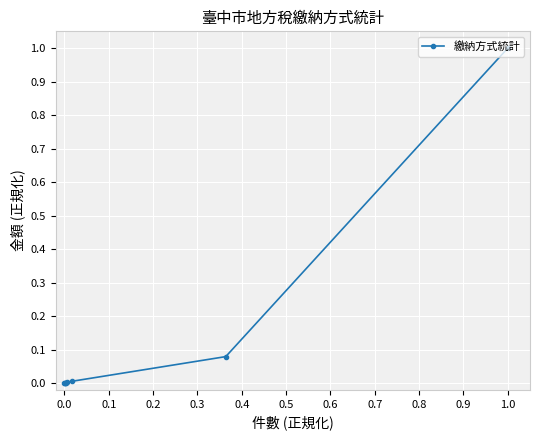

What is the sum of all values?

1.1